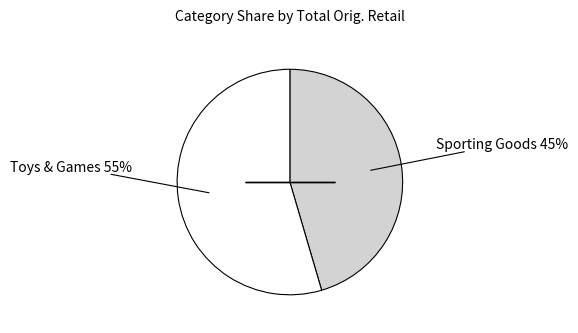

To the nearest percent, what is the average slice percentage?

50%